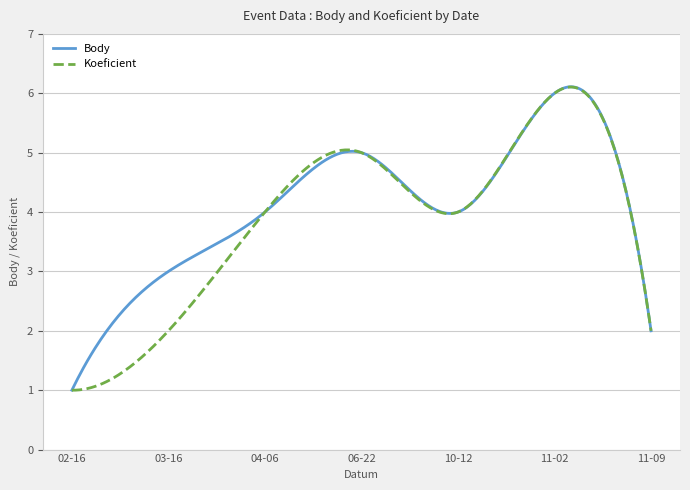

What is the smallest value displayed?

1.0